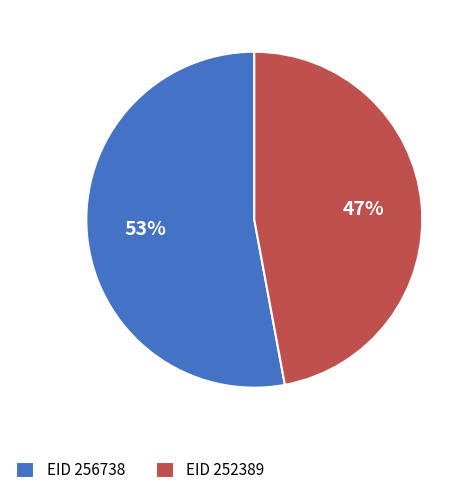

To the nearest percent, what is the average slice percentage?

50%